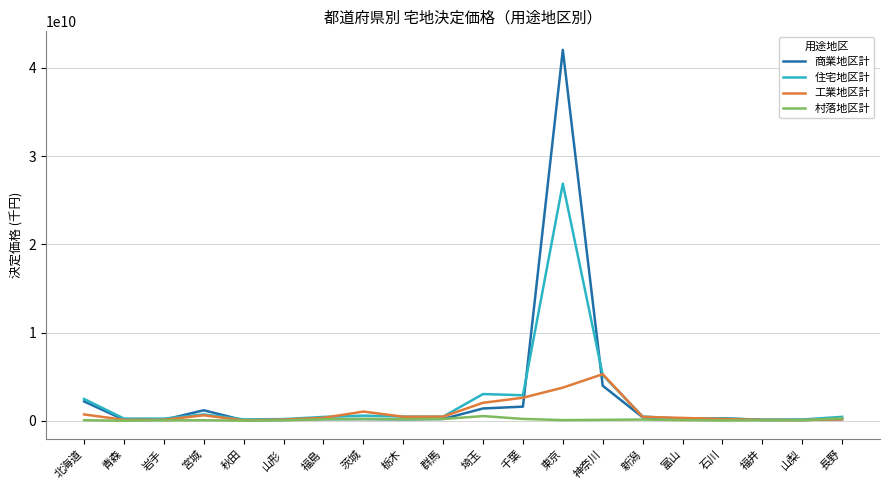

Is the value of 商業地区計 at 富山 greater than the value of 住宅地区計 at 北海道?

No